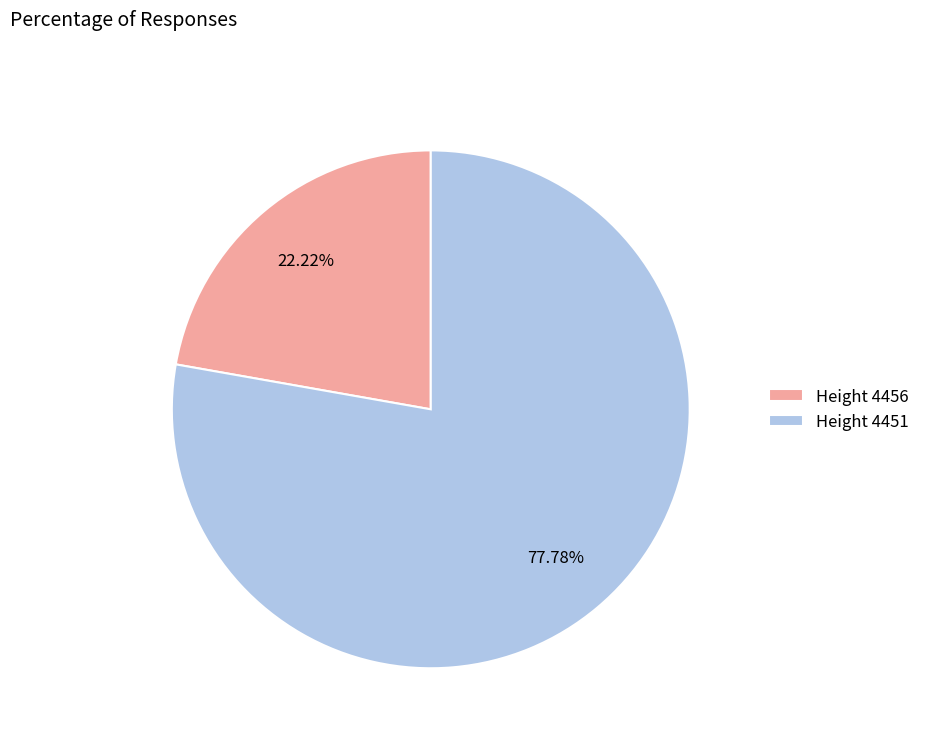

What is the ratio of the value at Height 4451 to the value at Height 4456?

3.5